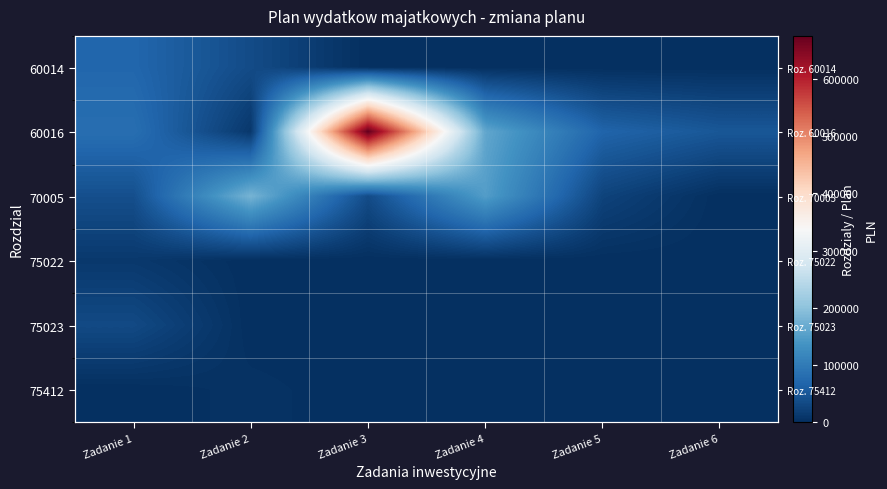

What is the difference between the maximum and minimum values in the 70005 series?

180000